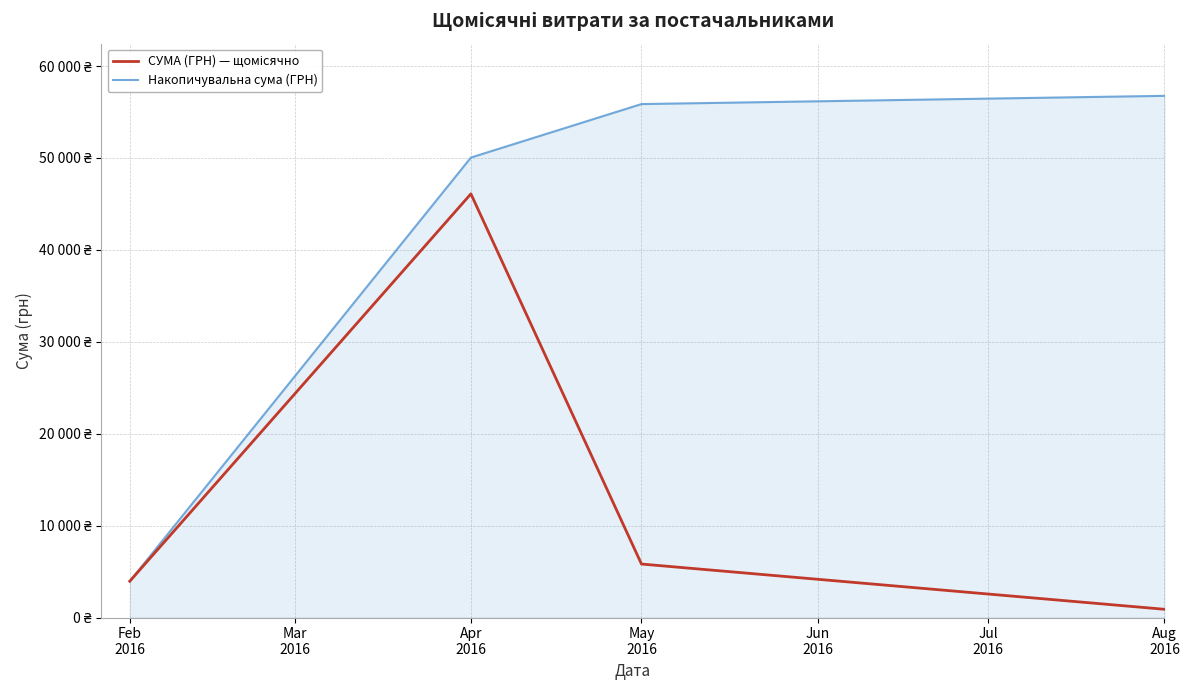

Reading left to right, list all the values displayed in this chart.

СУМА (ГРН) — щомісячно: 3949.9	46094.4	5819.0	896.3
Накопичувальна сума (ГРН): 3949.9	50044.3	55863.3	56759.6